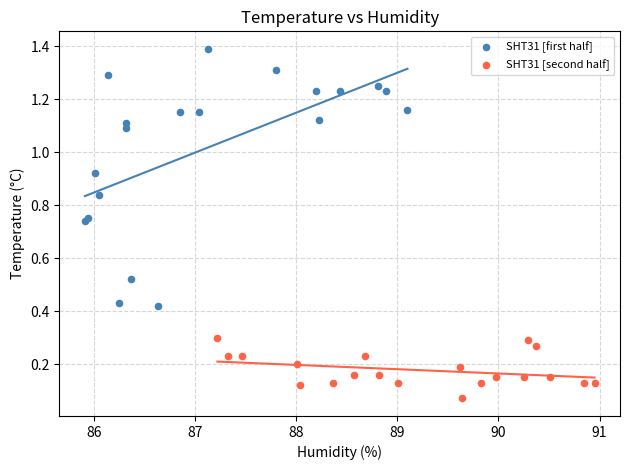

Which series reaches the maximum Y coordinate?

SHT31 [first half]